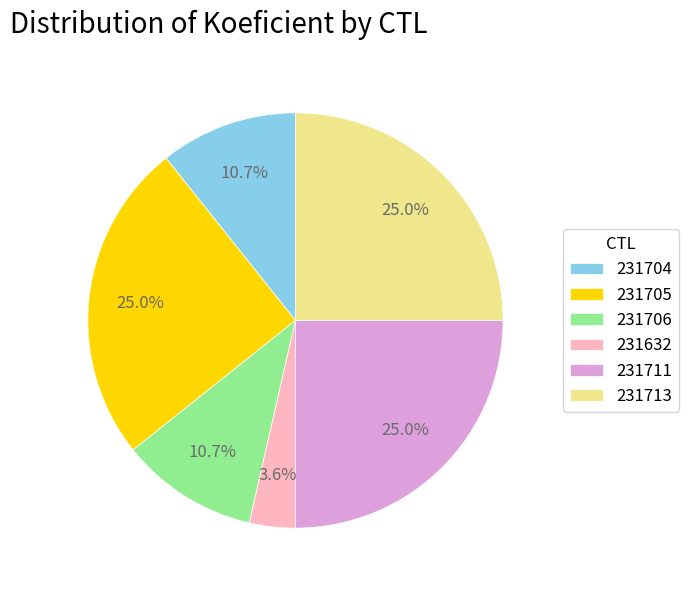

How many segments does this pie chart have?

6